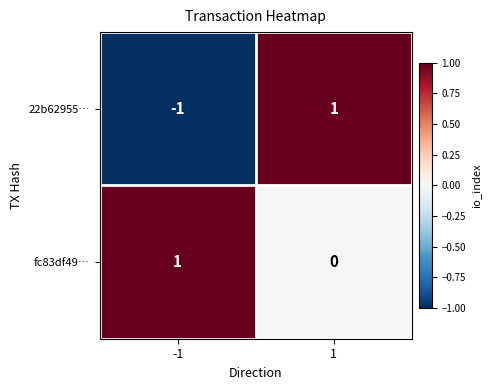

True or false: 22b62955… has a value of -1 at -1.

True